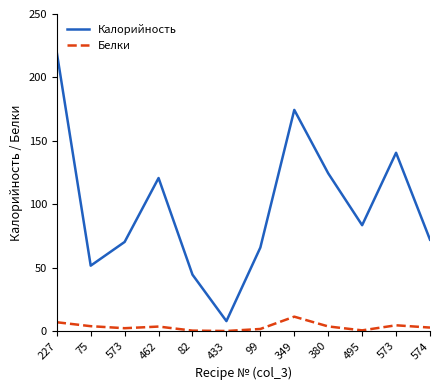

At which category does Белки reach its first local valley?

573